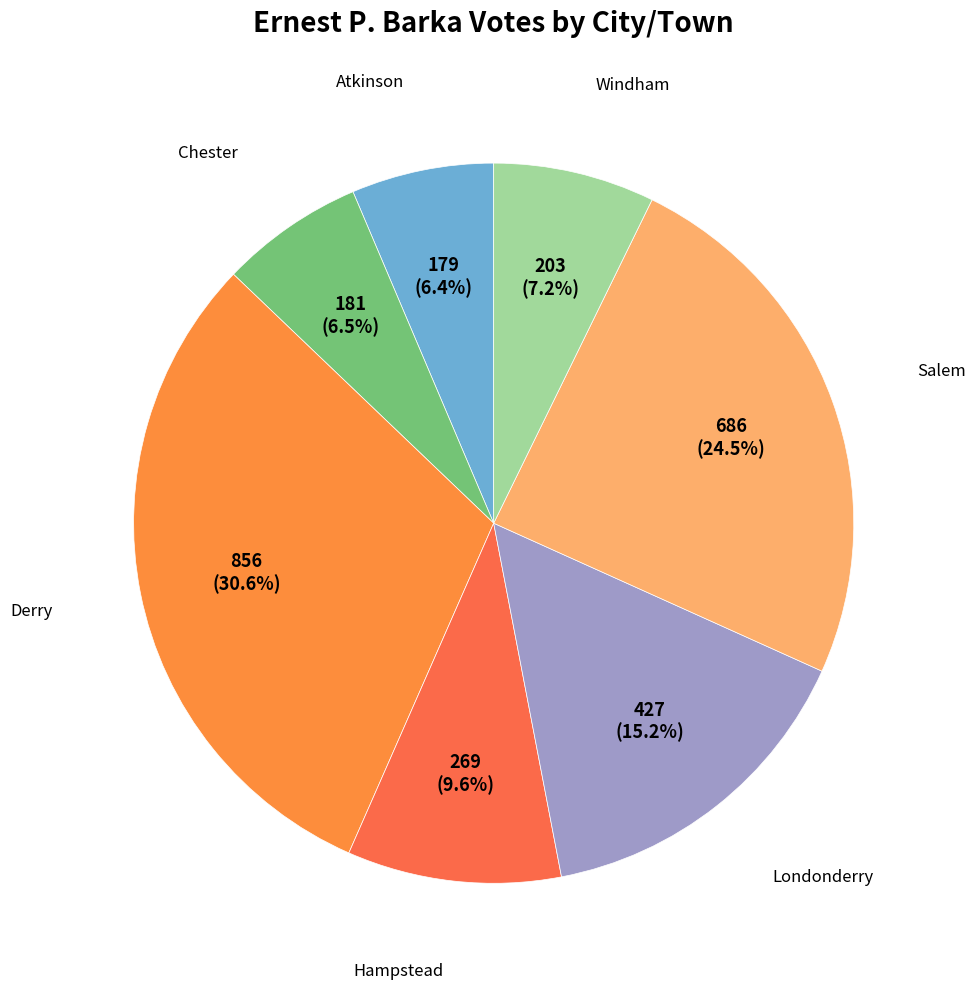

Is there a majority slice in this chart?

No